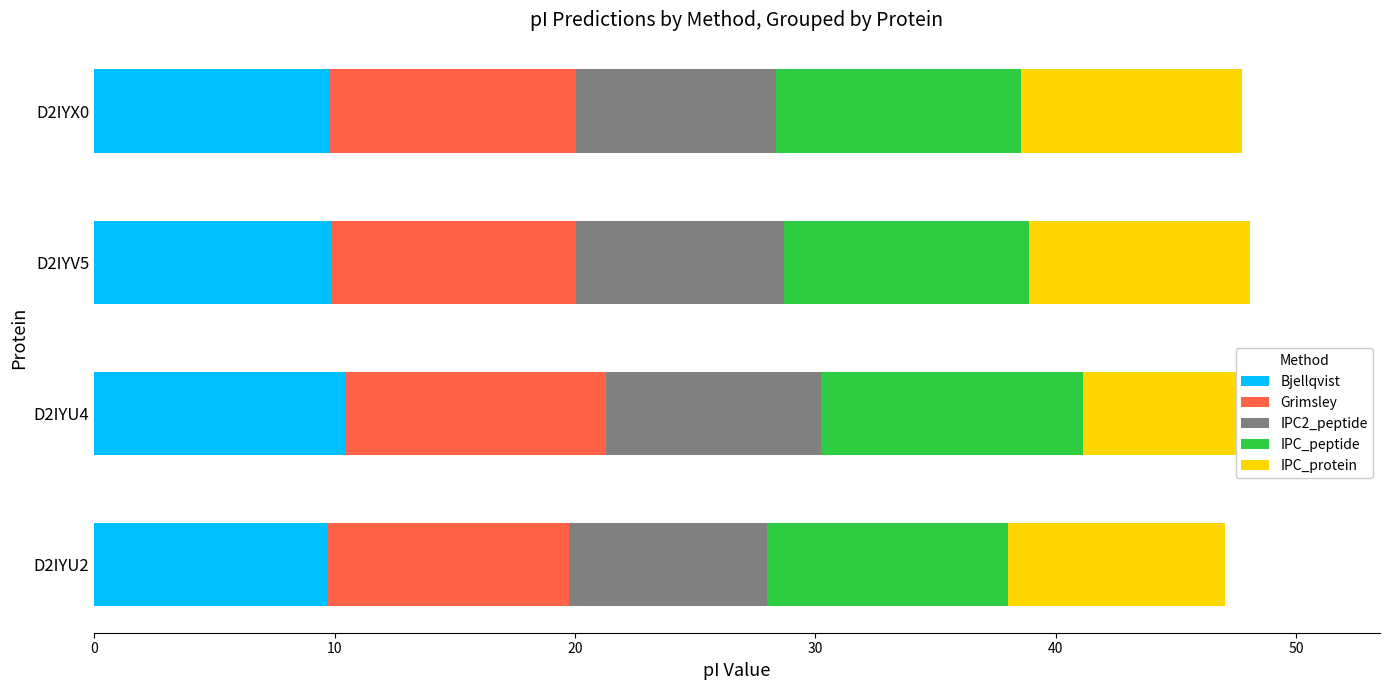

What are all the series names shown in the legend?

Bjellqvist, Grimsley, IPC2_peptide, IPC_peptide, IPC_protein